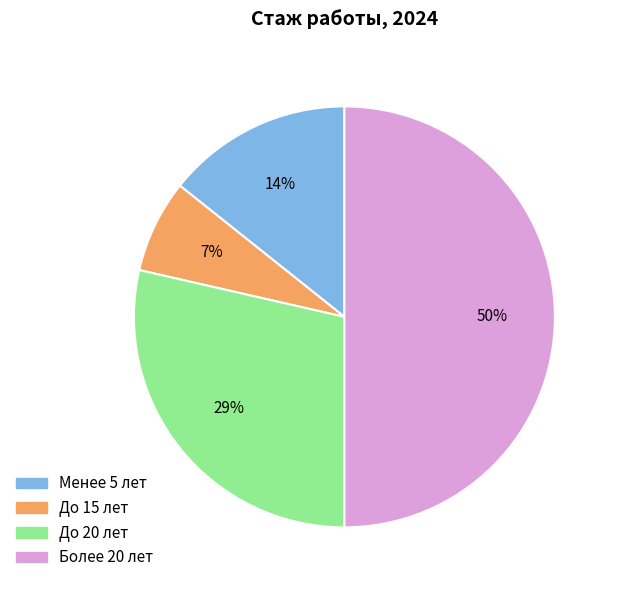

To the nearest percent, what is the average slice percentage?

25%